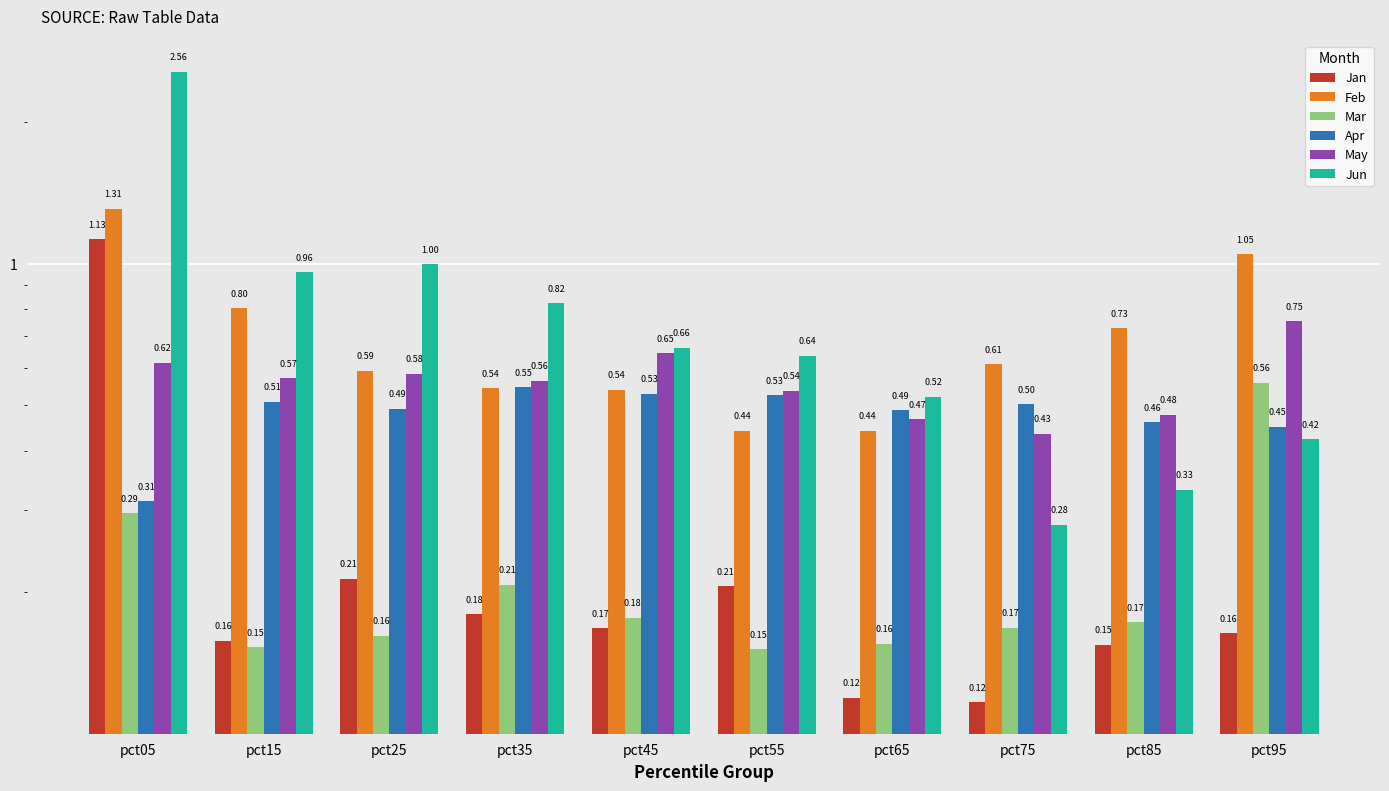

Which category has the lowest value in the May series?

pct75